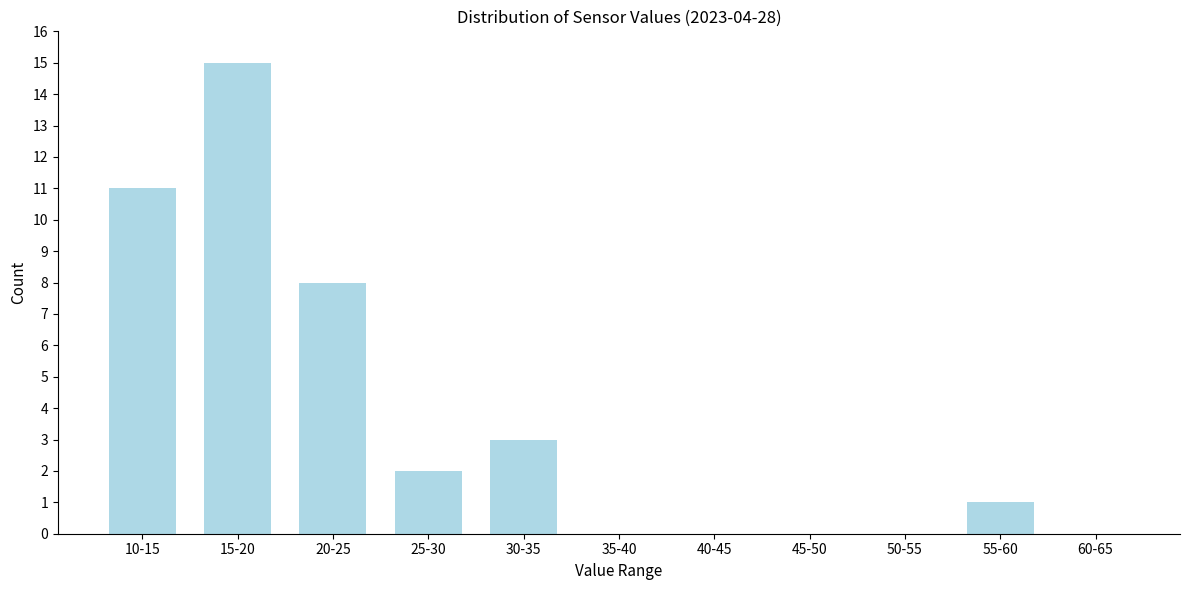

Reading left to right, list all the values displayed in this chart.

10-15=11	15-20=15	20-25=8	25-30=2	30-35=3	35-40=0	40-45=0	45-50=0	50-55=0	55-60=1	60-65=0